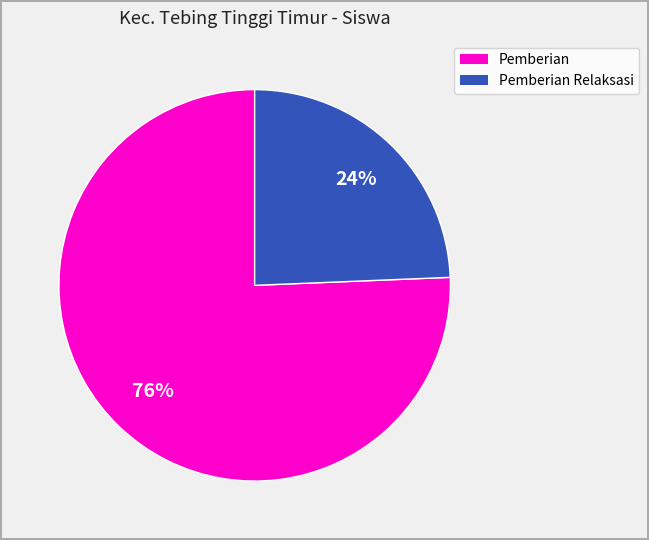

To the nearest percent, what is the average slice percentage?

50%